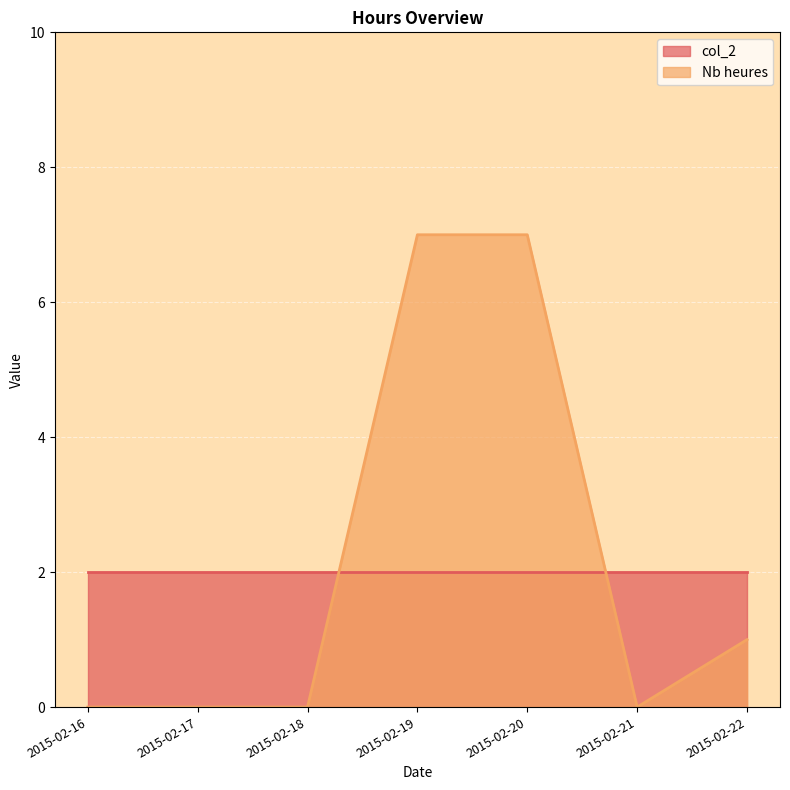

Where is the first local minimum?

2015-02-21